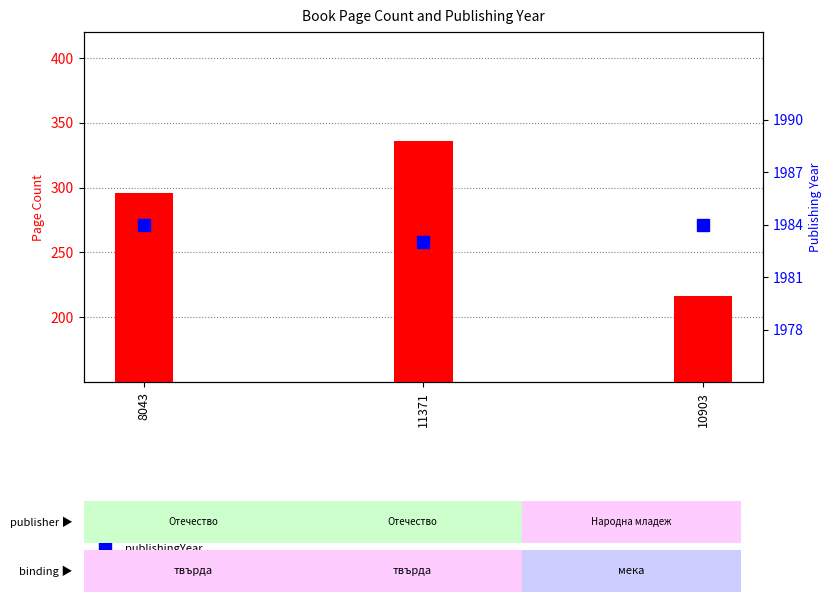

How many groups of bars are there?

3